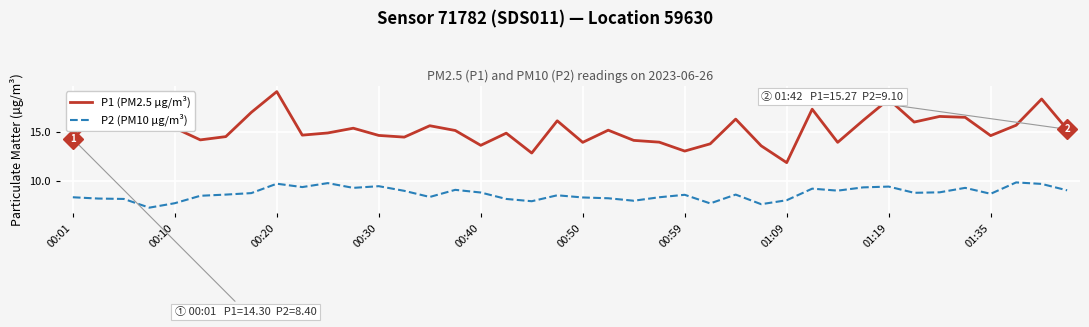

Which series has the largest total across all categories?

P1 (PM2.5 µg/m³)